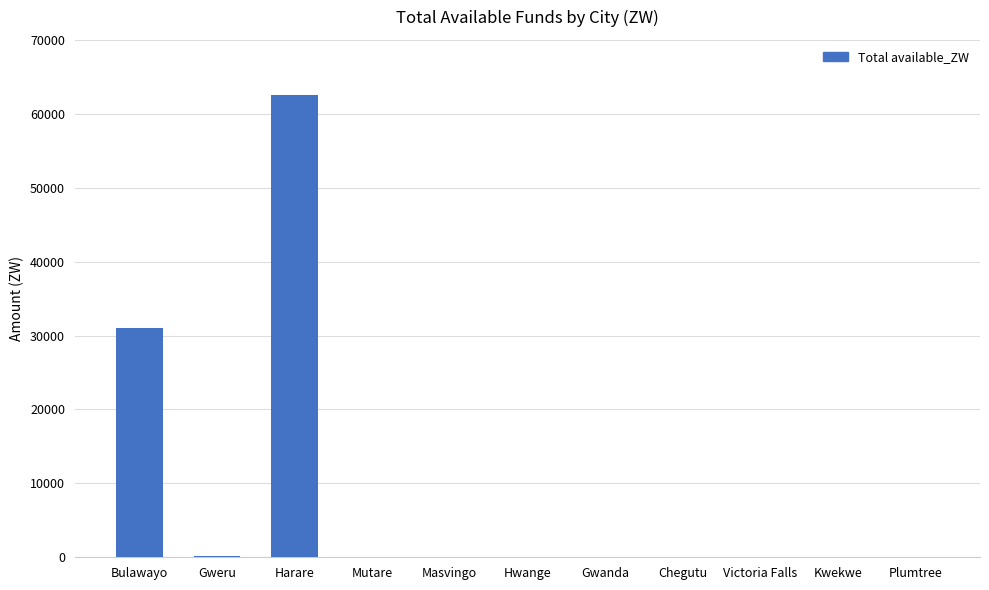

True or false: the data shows 24211.0 at Harare.

False